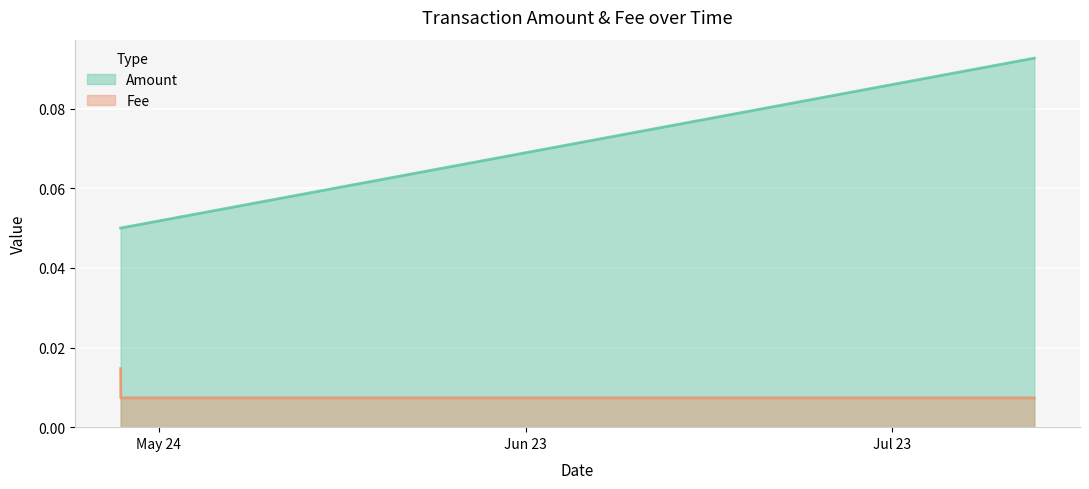

What are all the series names shown in the legend?

Amount, Fee